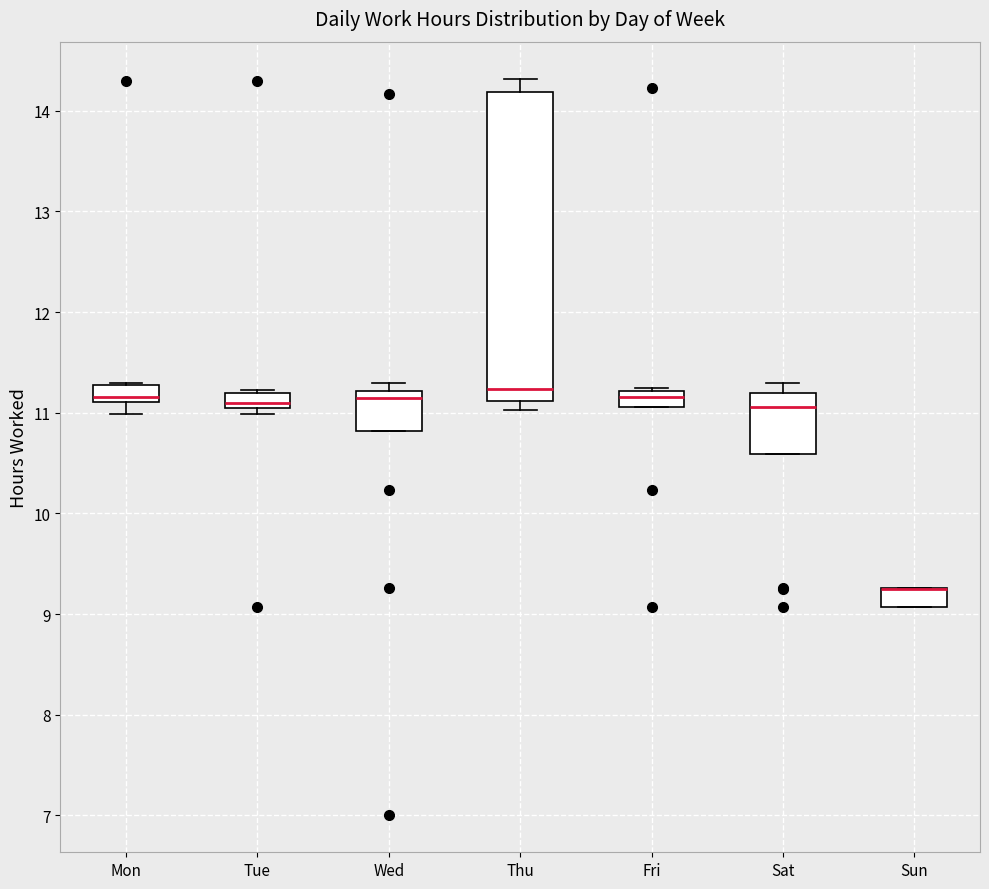

Where is the upper edge of the box for Tue on the y-axis? The values are not printed on the chart, so give them approximately, as read against the axis.

11.2